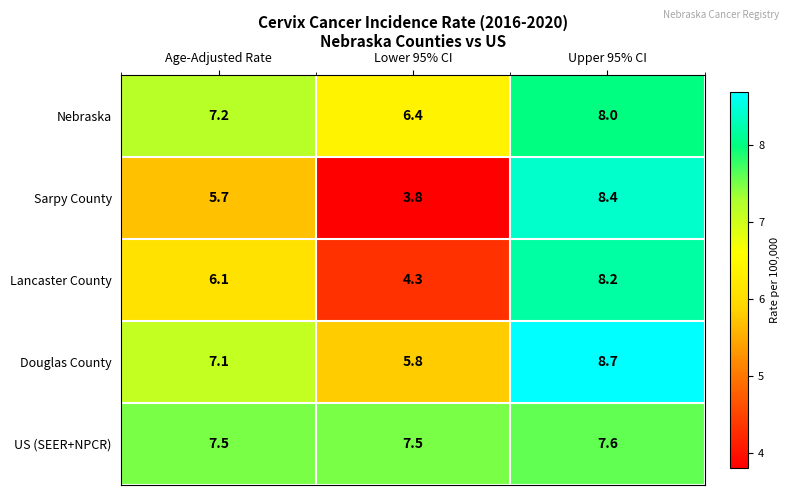

Between Lower 95% CI and Upper 95% CI, which series saw the biggest shift?

Sarpy County